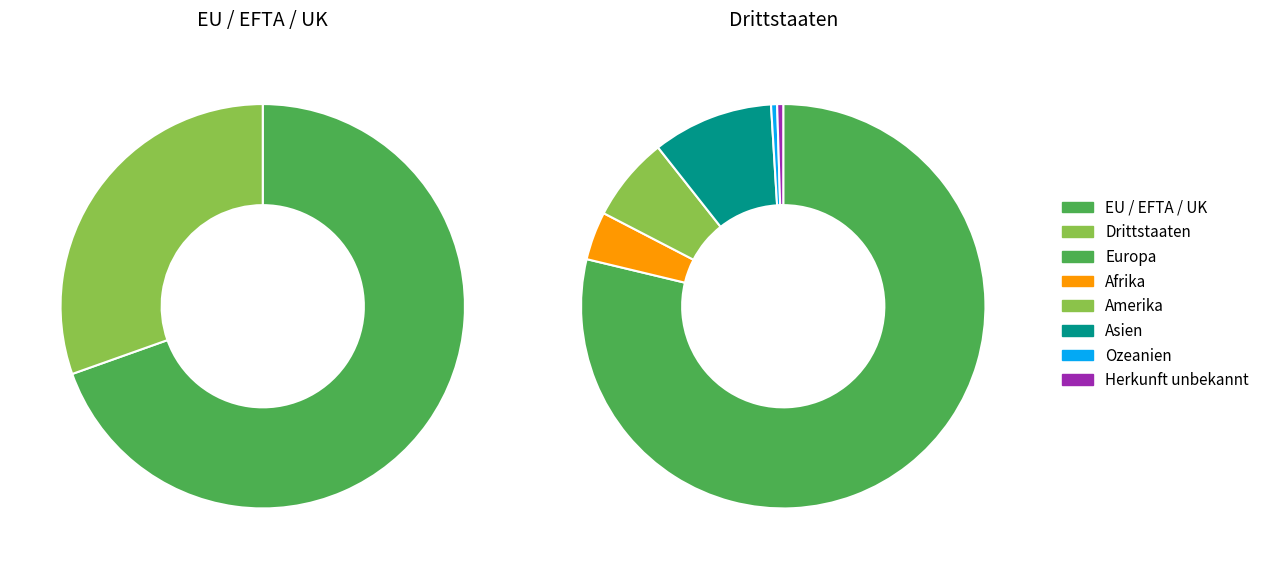

Approximately how many times larger is the value at Amerika compared to Asien?

0.7